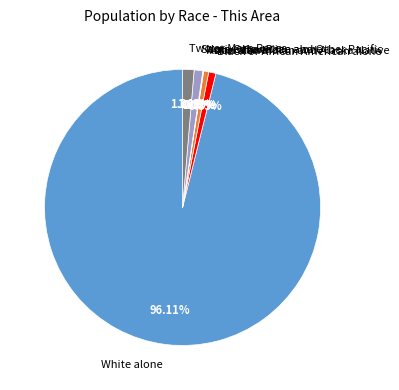

Combined, do White alone and Two or More Races account for over 50%?

Yes